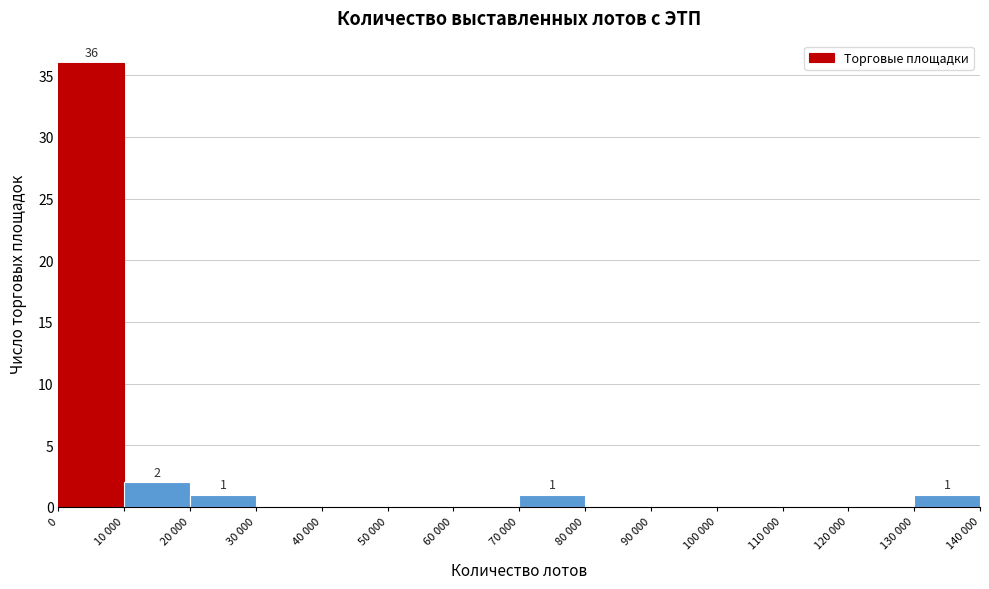

Reading left to right, list all the values displayed in this chart.

0=36	10 000=2	20 000=1	30 000=0	40 000=0	50 000=0	60 000=0	70 000=1	80 000=0	90 000=0	100 000=0	110 000=0	120 000=0	130 000=1